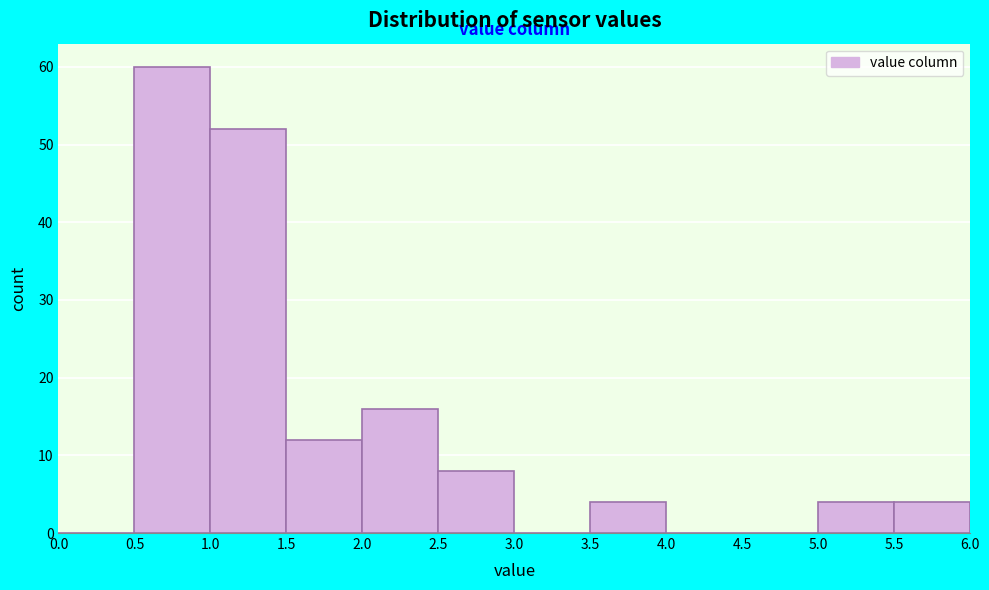

What is the height of the bar covering 2.5 to 3.0 on the x-axis? The values are not printed on the chart, so give them approximately, as read against the axis.

8